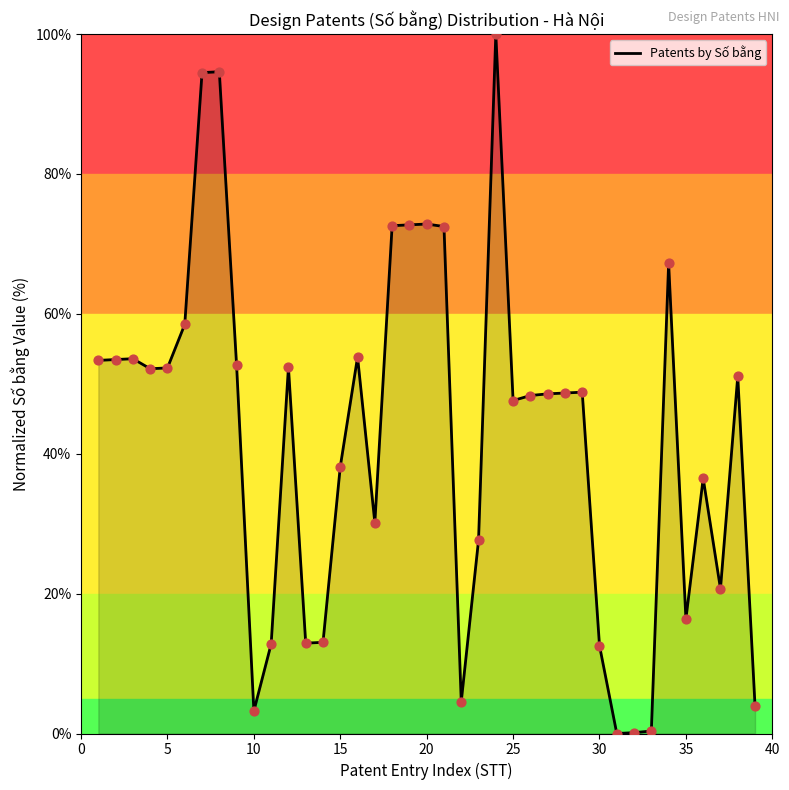

What is the greatest value displayed?

100.0